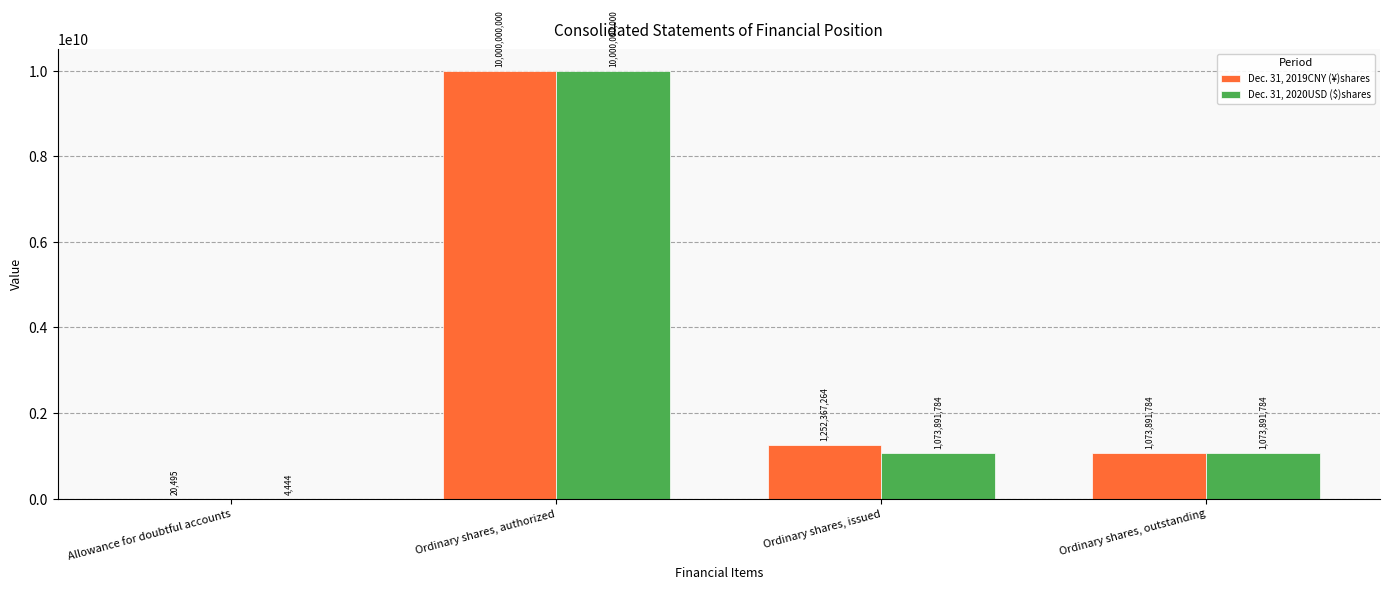

Reading right to left, transcribe all the data shown in this chart.

Dec. 31, 2019CNY (¥)shares: 1073891784	1252367264	10000000000	20495
Dec. 31, 2020USD ($)shares: 1073891784	1073891784	10000000000	4444